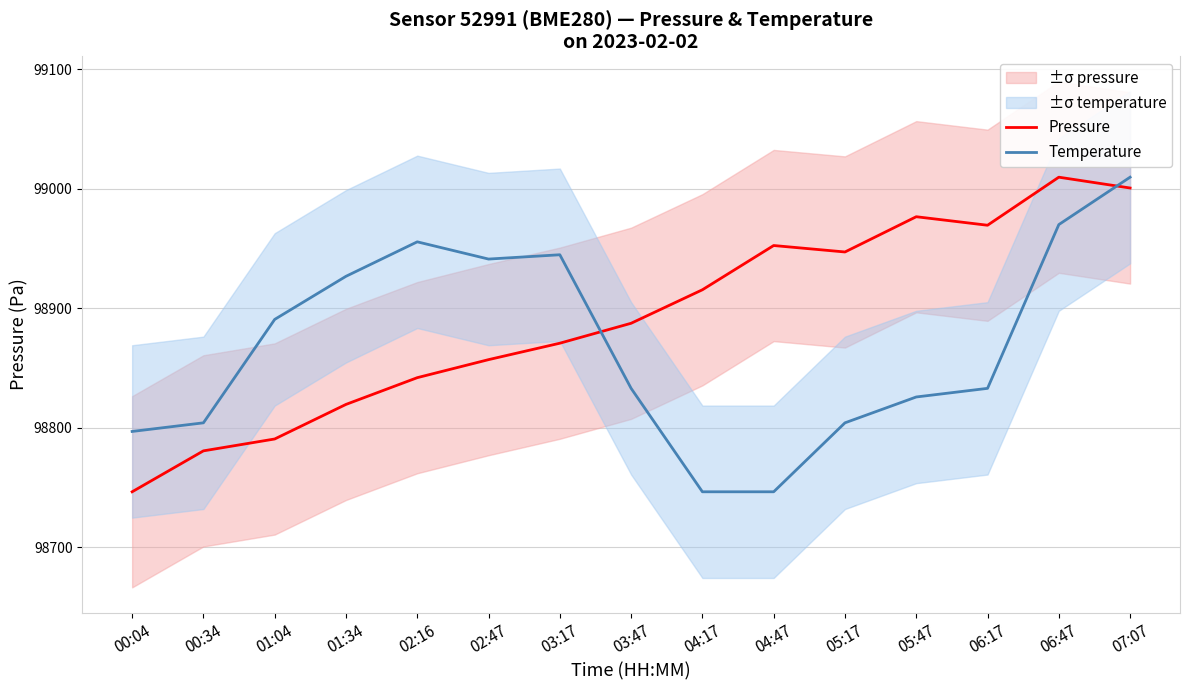

Rank the series by their maximum value, from lowest to highest.

Pressure, Temperature